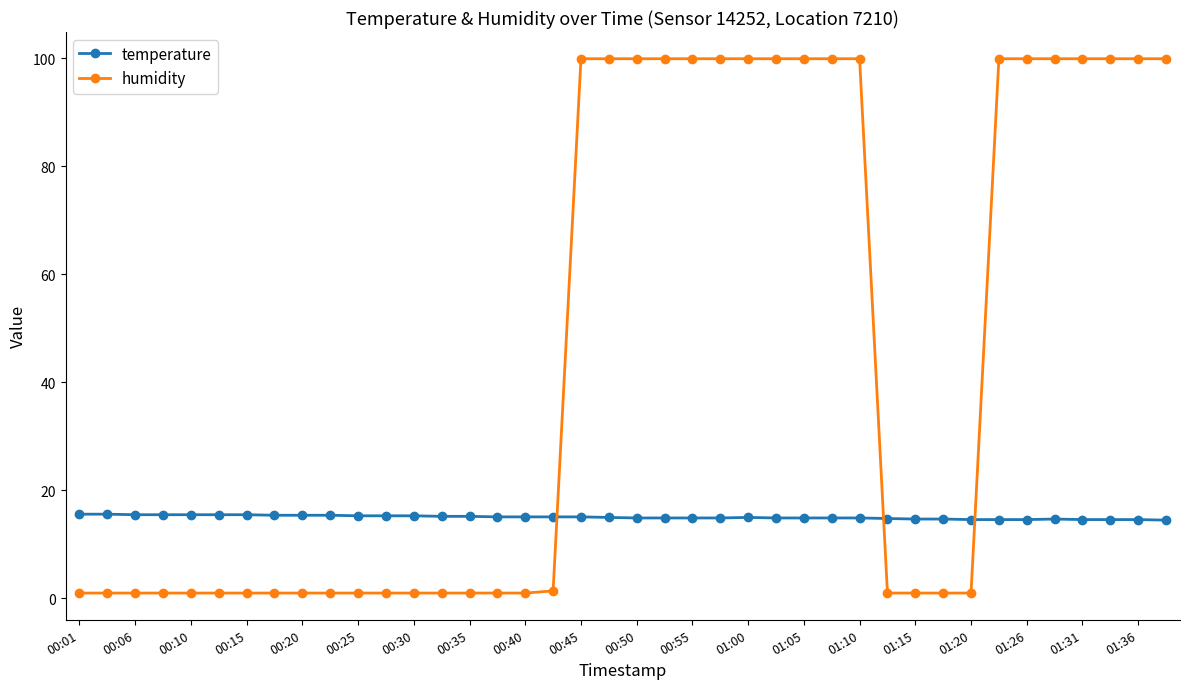

Does the chart have visible grid lines?

No